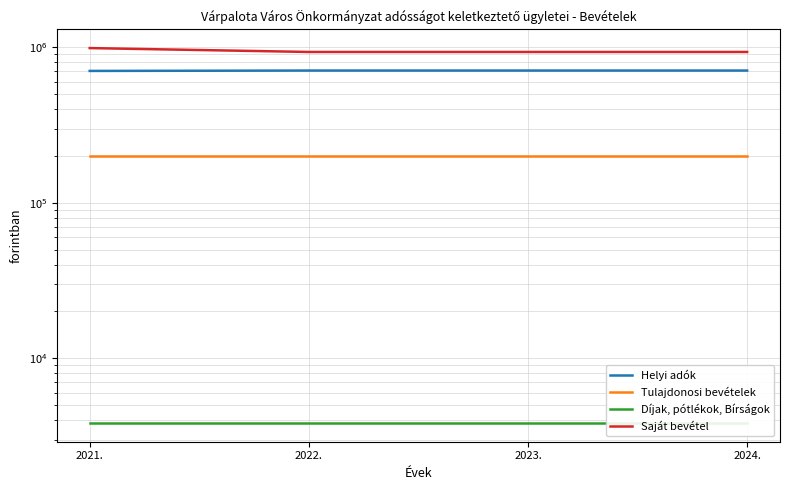

What is the label of the 2nd point from the left?

2022.